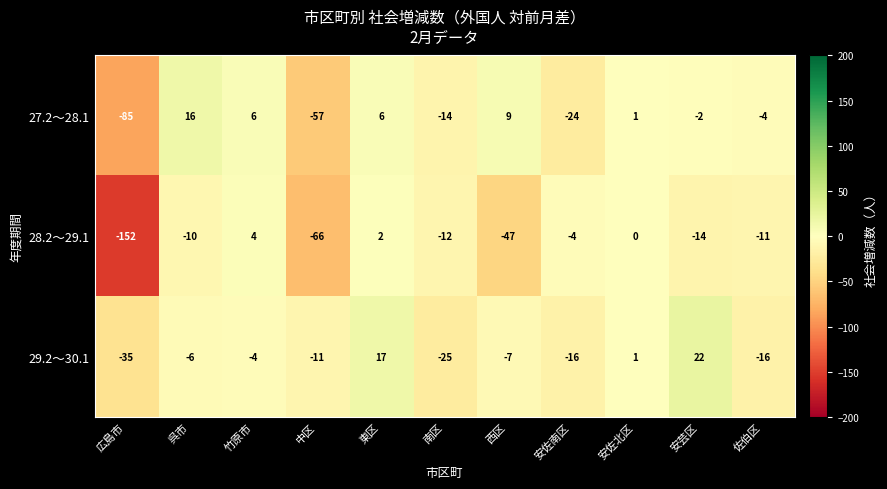

List the series in order of their peak value, lowest first.

28.2～29.1, 27.2～28.1, 29.2～30.1